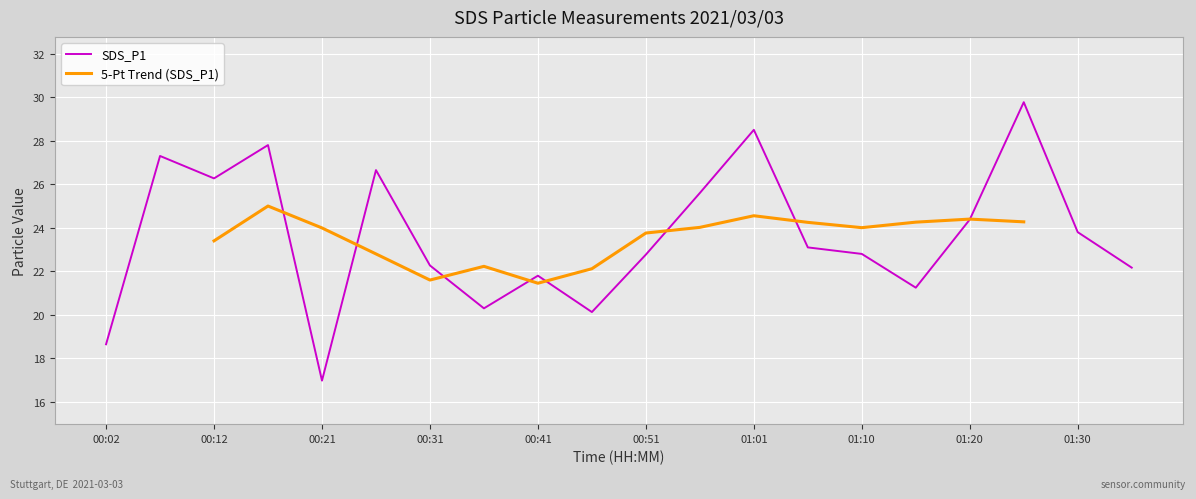

Reading right to left, transcribe all the data shown in this chart.

01:35=22.2	01:30=23.8	01:25=29.8	01:20=24.4	01:15=21.2	01:10=22.8	01:05=23.1	01:01=28.5	00:56=25.6	00:51=22.8	00:46=20.1	00:41=21.8	00:36=20.3	00:31=22.3	00:26=26.6	00:21=17.0	00:17=27.8	00:12=26.3	00:07=27.3	00:02=18.6